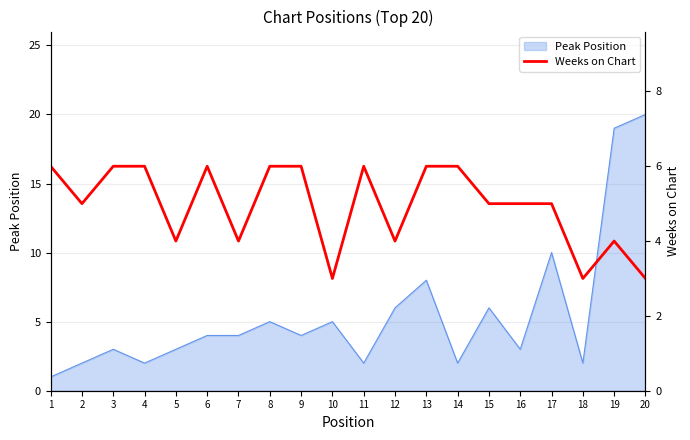

Is it true that Peak Position equals 3 at 3?

True